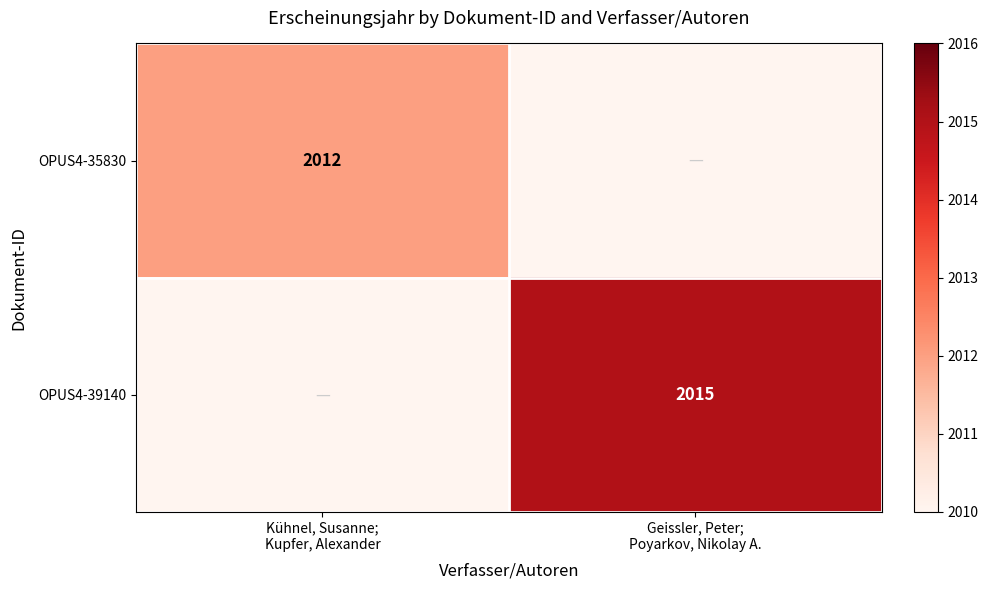

At Geissler, Peter; Poyarkov, Nikolay A., list the series in order from smallest to largest.

OPUS4-35830, OPUS4-39140